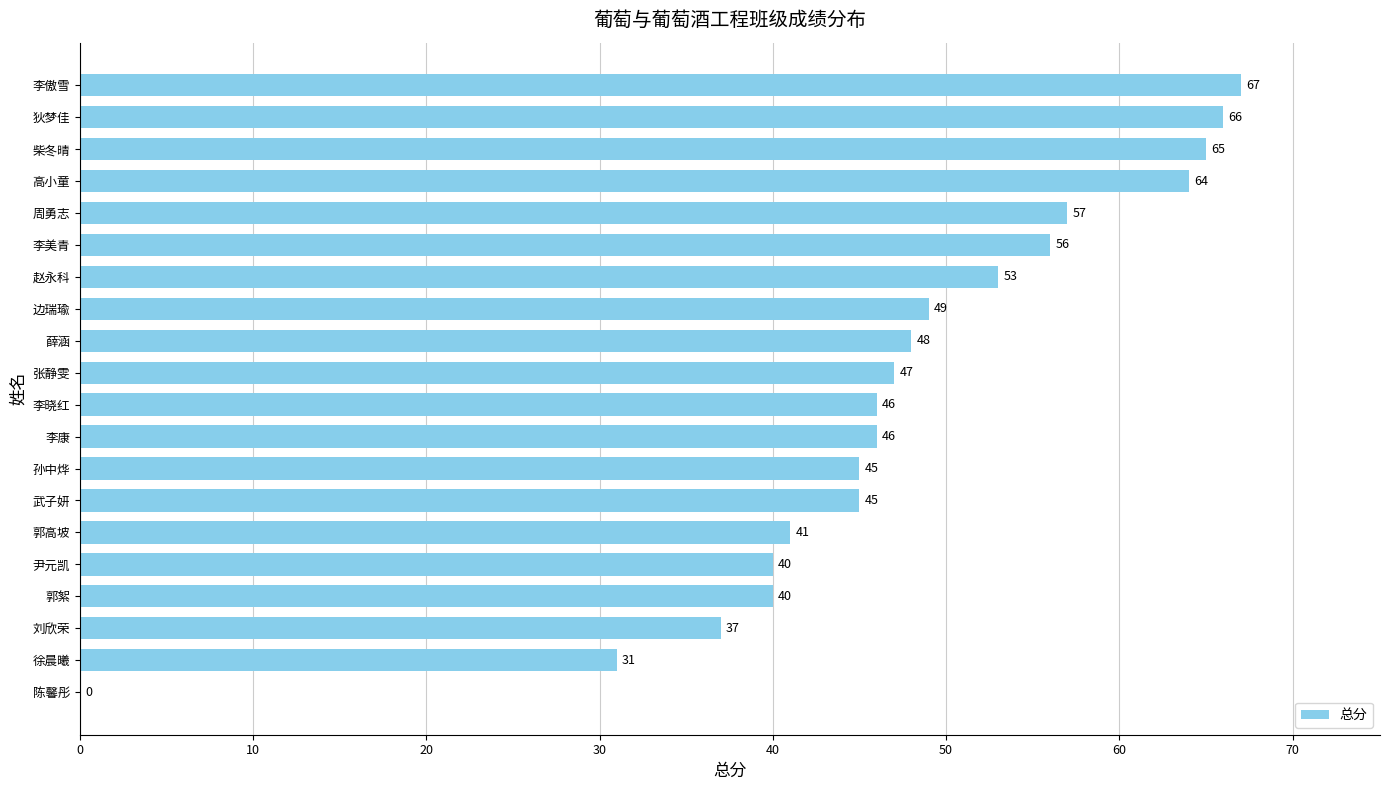

Where is the data nearest to the value 33?

徐晨曦